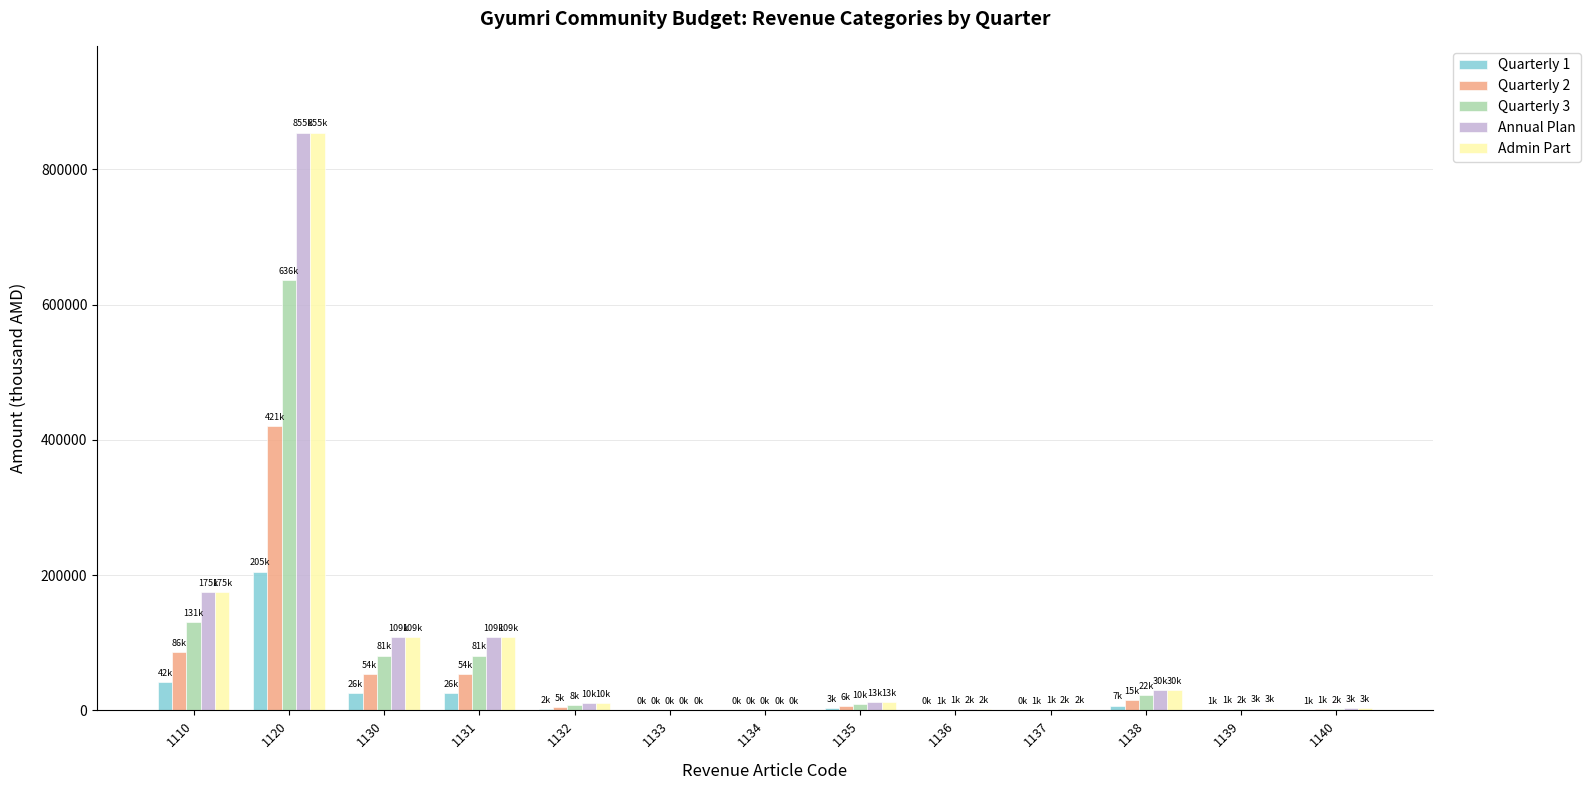

The Quarterly 3 series shows 62.5 at 1133. True or false?

True